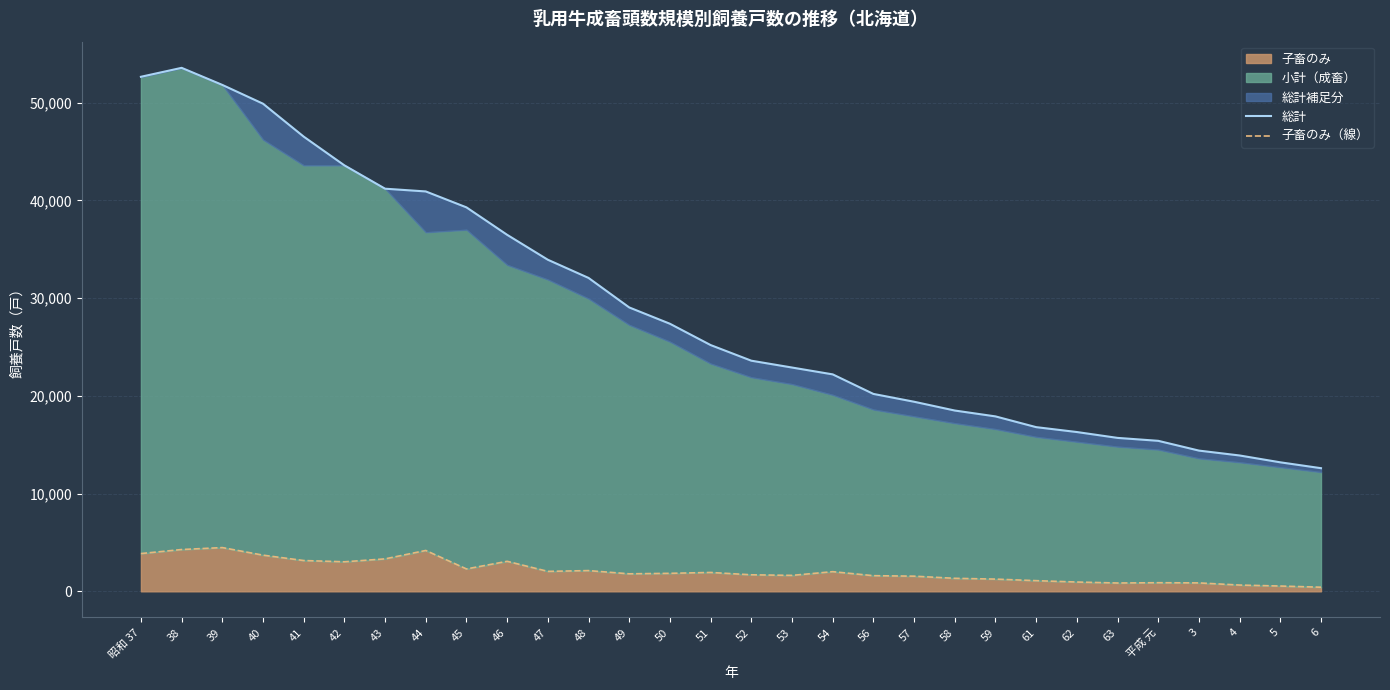

Is the value of 子畜のみ（線） at 6 greater than the value of 総計 at 45?

No